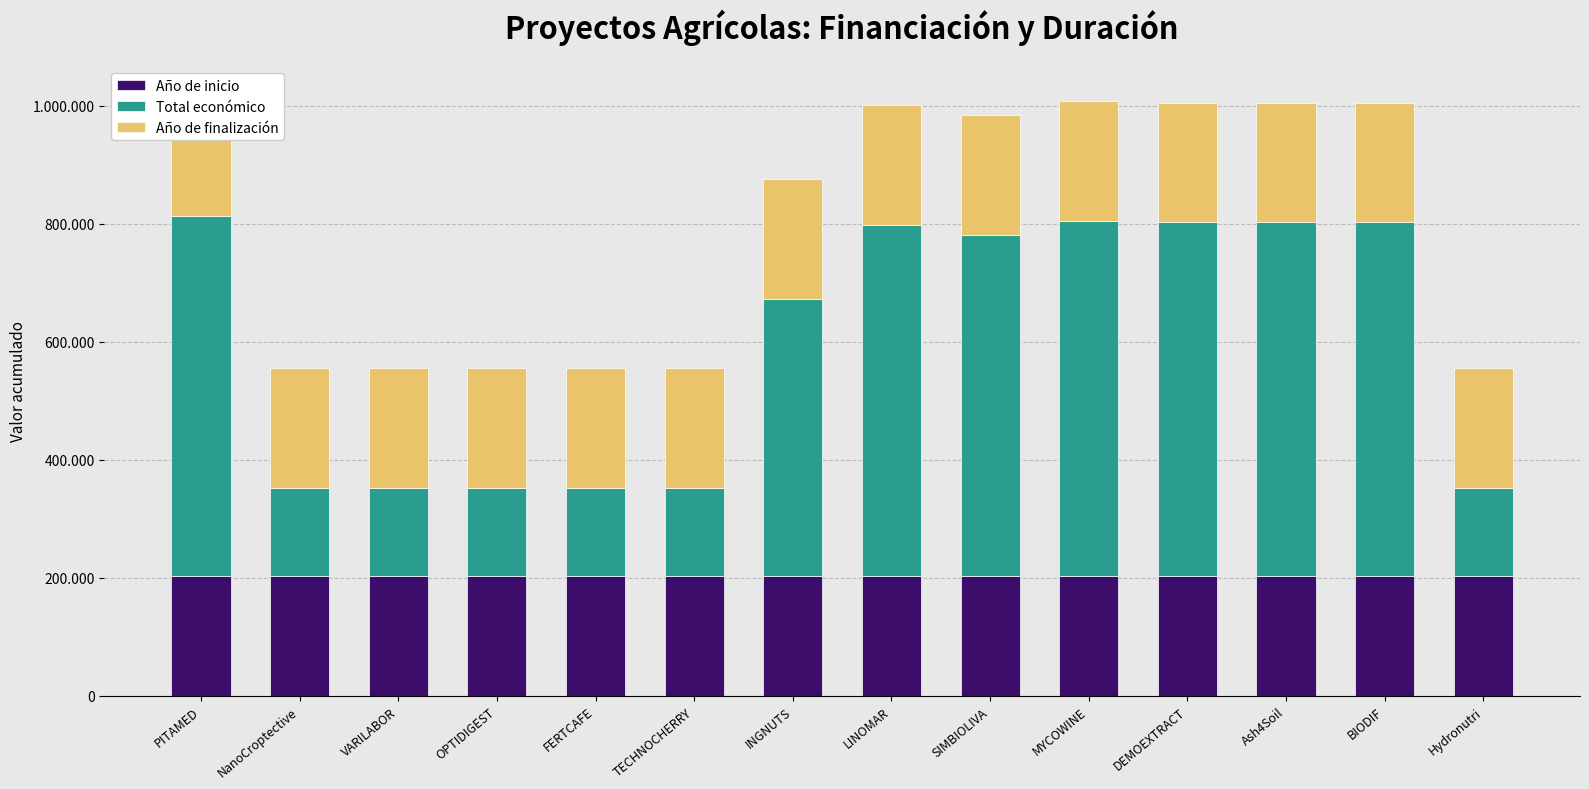

Reading left to right, list all the values displayed in this chart.

Año de inicio: PITAMED=202400	NanoCroptective=202300	VARILABOR=202300	OPTIDIGEST=202300	FERTCAFE=202300	TECHNOCHERRY=202400	INGNUTS=202400	LINOMAR=202400	SIMBIOLIVA=202400	MYCOWINE=202400	DEMOEXTRACT=202400	Ash4Soil=202400	BIODIF=202400	Hydronutri=202400
Total económico: PITAMED=610889	NanoCroptective=150000	VARILABOR=150000	OPTIDIGEST=150000	FERTCAFE=150000	TECHNOCHERRY=149950	INGNUTS=470675	LINOMAR=595173	SIMBIOLIVA=579152	MYCOWINE=602295	DEMOEXTRACT=600043	Ash4Soil=600000	BIODIF=599927	Hydronutri=150000
Año de finalización: PITAMED=202700	NanoCroptective=202400	VARILABOR=202700	OPTIDIGEST=202600	FERTCAFE=202600	TECHNOCHERRY=202700	INGNUTS=202700	LINOMAR=202600	SIMBIOLIVA=202700	MYCOWINE=202700	DEMOEXTRACT=202700	Ash4Soil=202700	BIODIF=202700	Hydronutri=202700